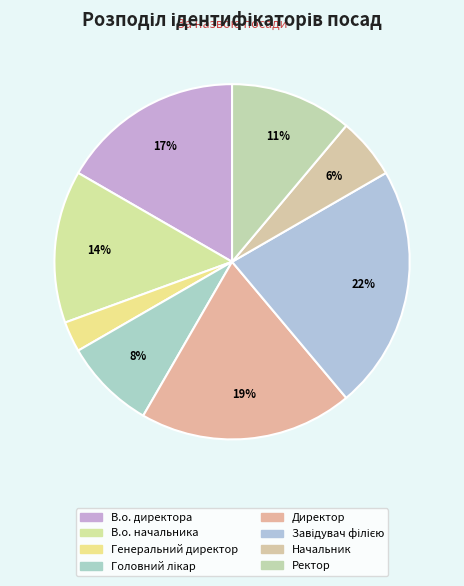

Count the number of slices in the pie.

8